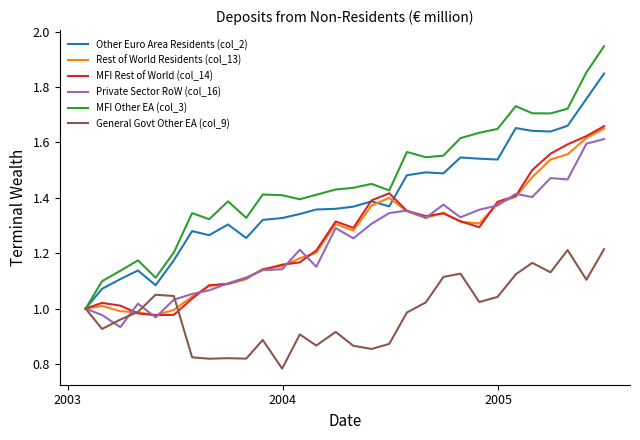

After their last crossing, which series has the higher values: MFI Rest of World (col_14) or General Govt Other EA (col_9)?

MFI Rest of World (col_14)